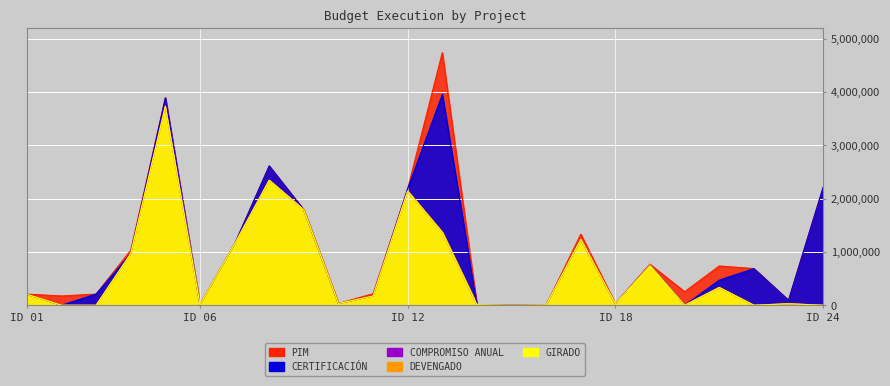

What is the difference between the highest and lowest values at 15?

1